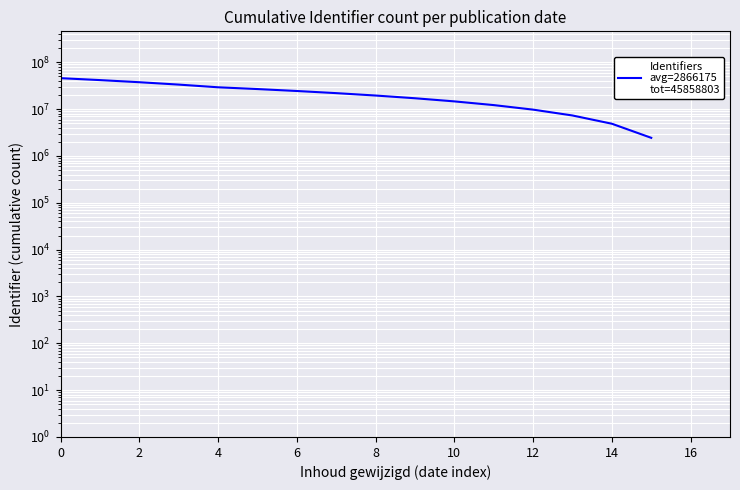

What is the maximum value shown in the chart?

45858803